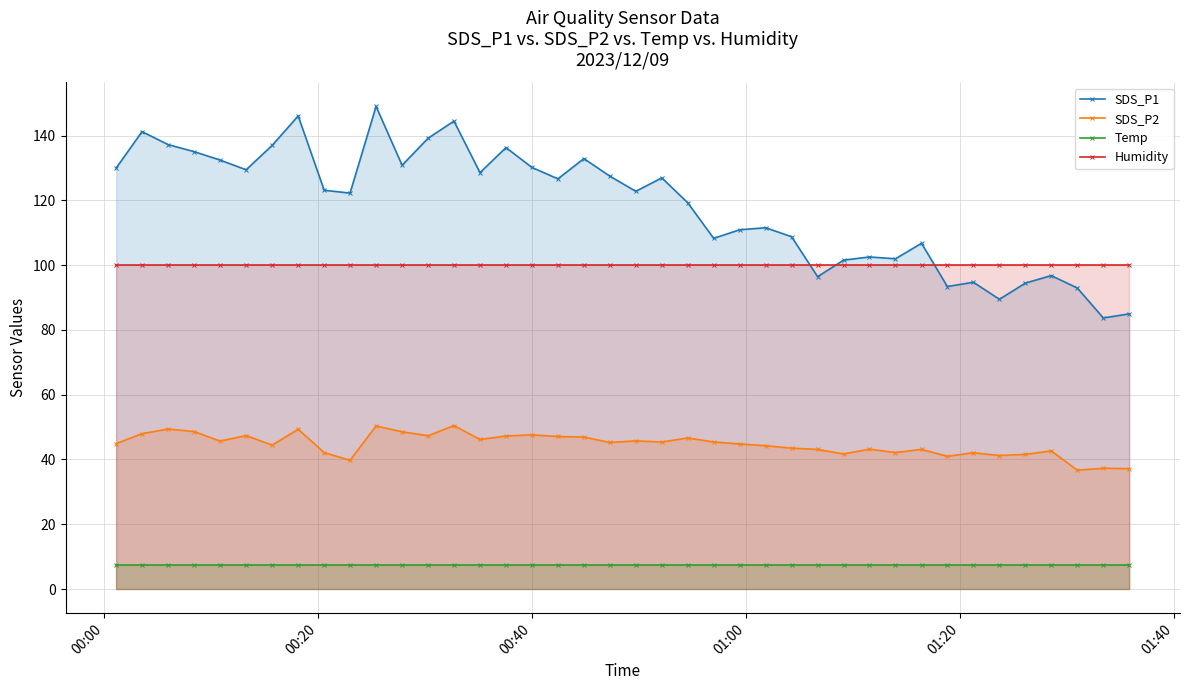

What is the value of the Humidity point at the 22nd from the left?

99.9